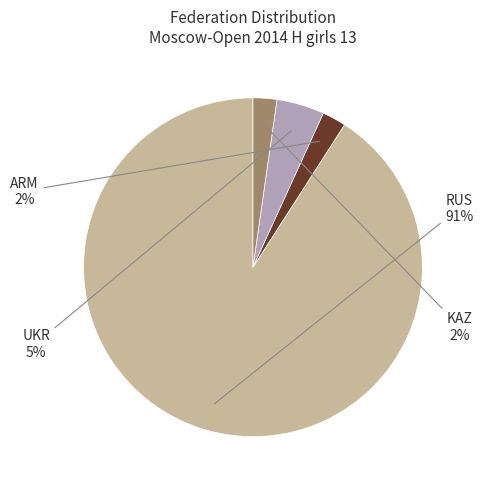

To the nearest percent, what is the difference between the largest and smallest slice percentages?

89%